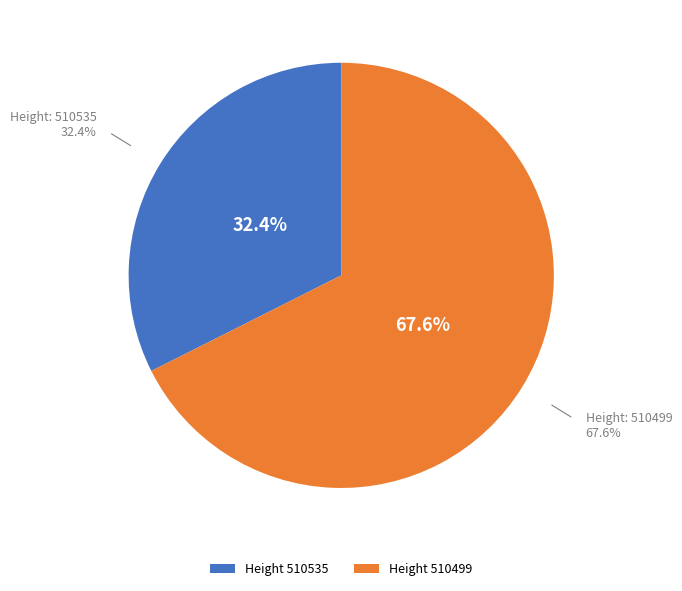

What is the change in value from 510535 to 510499?

+6171768235553778688